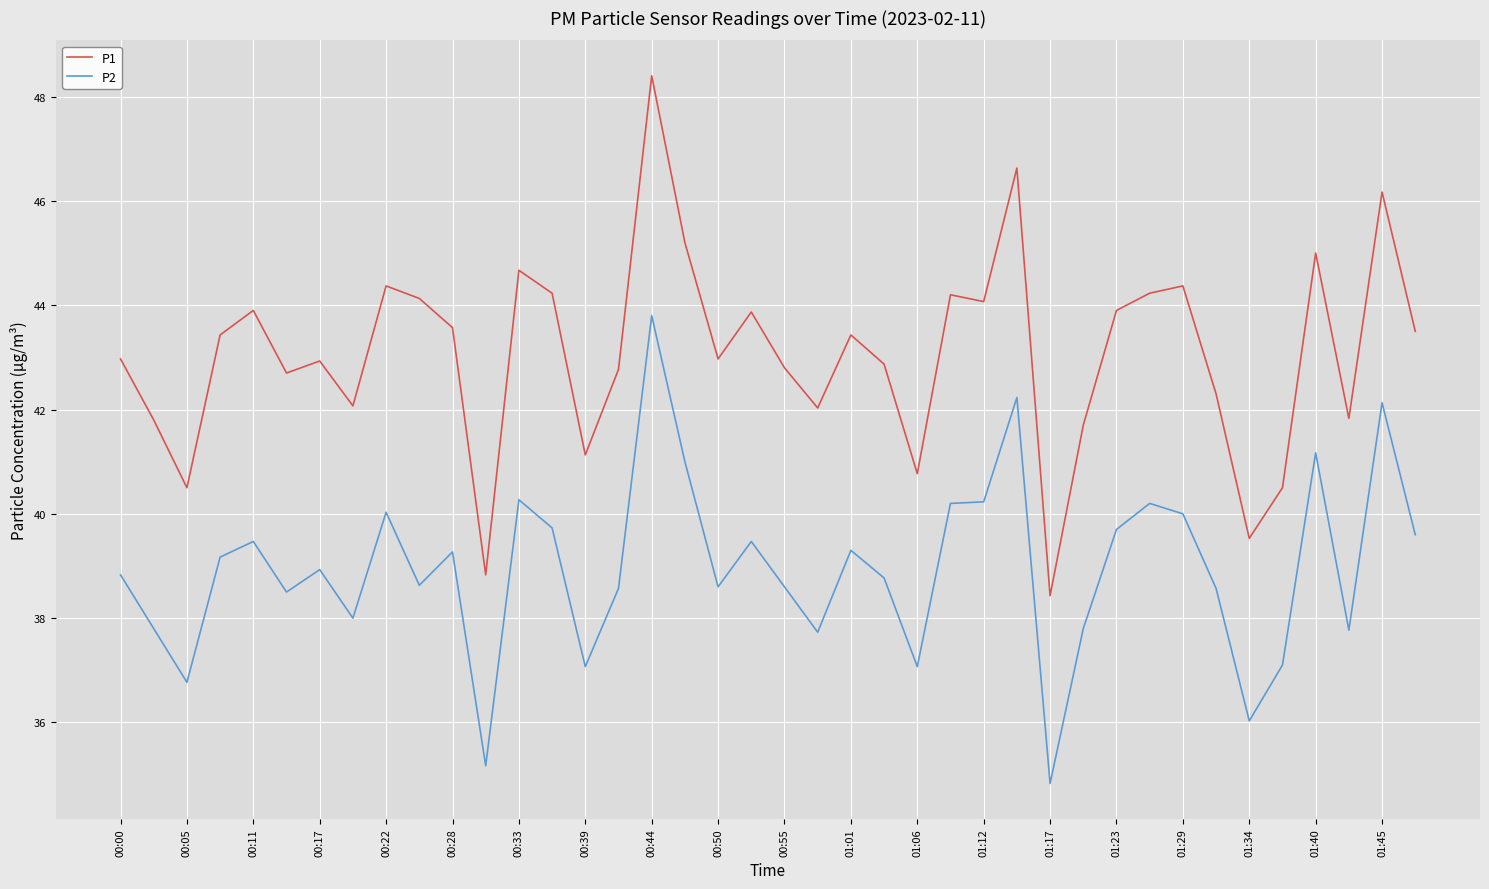

What is the difference between the maximum and minimum values in the P2 series?

9.0